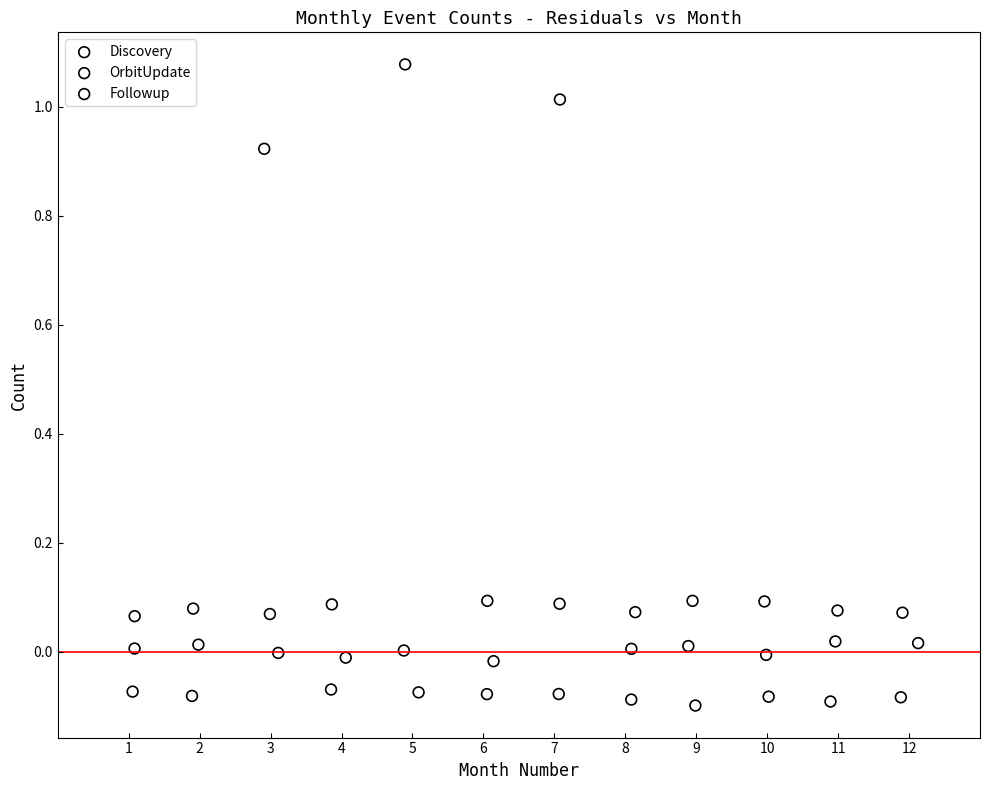

What are all the series names shown in the legend?

Discovery, OrbitUpdate, Followup